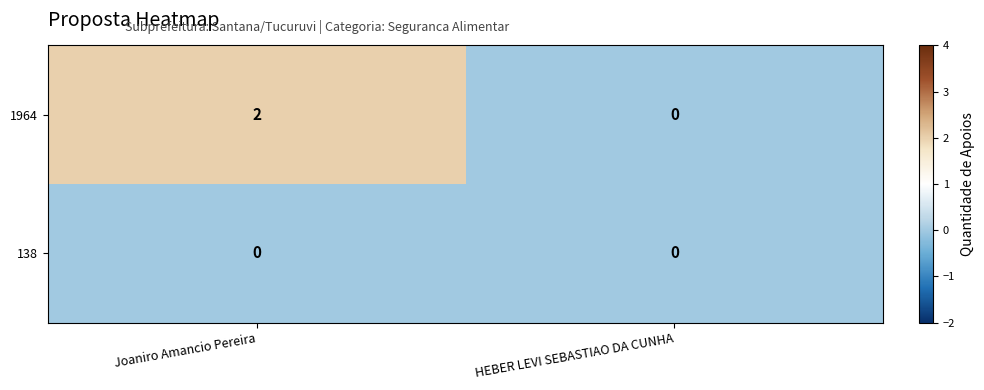

True or false: 1964 has a value of 0 at Joaniro Amancio Pereira.

False